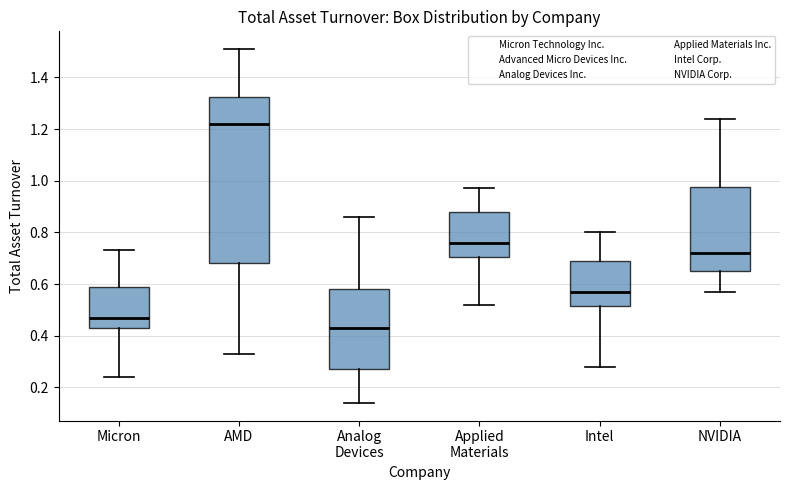

Reading left to right, read every box against the y-axis: the position of its median line, the range the box covers, and the ends of its whiskers. The values are not printed on the chart, so give them approximately, as read against the axis.

Micron: median 0.48, box 0.44 to 0.60, whiskers 0.24 to 0.74
AMD: median 1.22, box 0.68 to 1.32, whiskers 0.34 to 1.52
Analog Devices: median 0.44, box 0.28 to 0.58, whiskers 0.14 to 0.86
Applied Materials: median 0.76, box 0.70 to 0.88, whiskers 0.52 to 0.98
Intel: median 0.58, box 0.52 to 0.70, whiskers 0.28 to 0.80
NVIDIA: median 0.72, box 0.66 to 0.98, whiskers 0.58 to 1.24